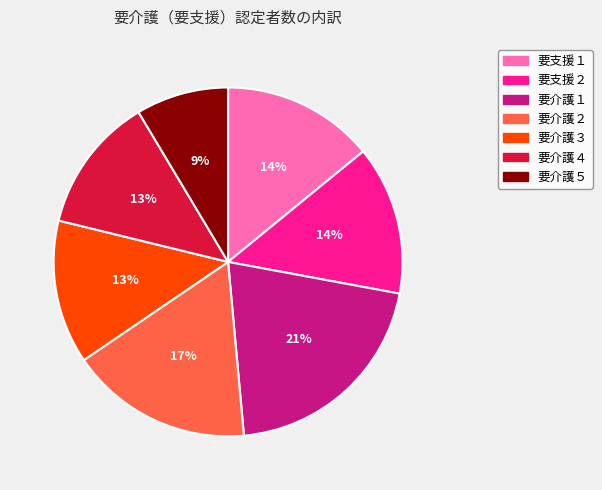

To the nearest percent, what percentage of the pie is 要介護３?

13%